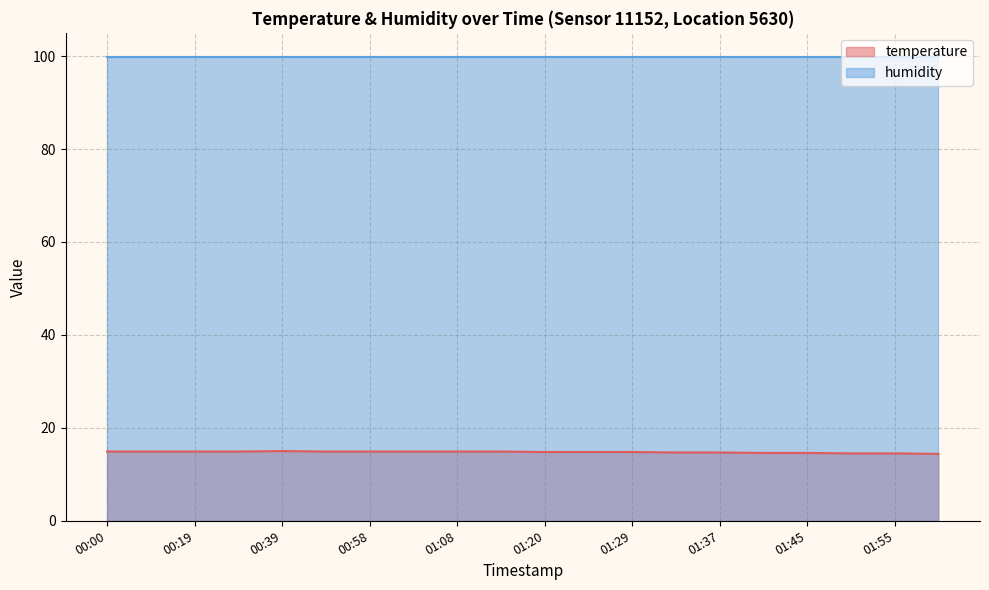

List the labels in order of value, largest first.

00:39, 00:00, 00:09, 00:19, 00:29, 00:48, 00:58, 01:05, 01:08, 01:13, 01:20, 01:23, 01:29, 01:34, 01:37, 01:42, 01:45, 01:50, 01:55, 02:00